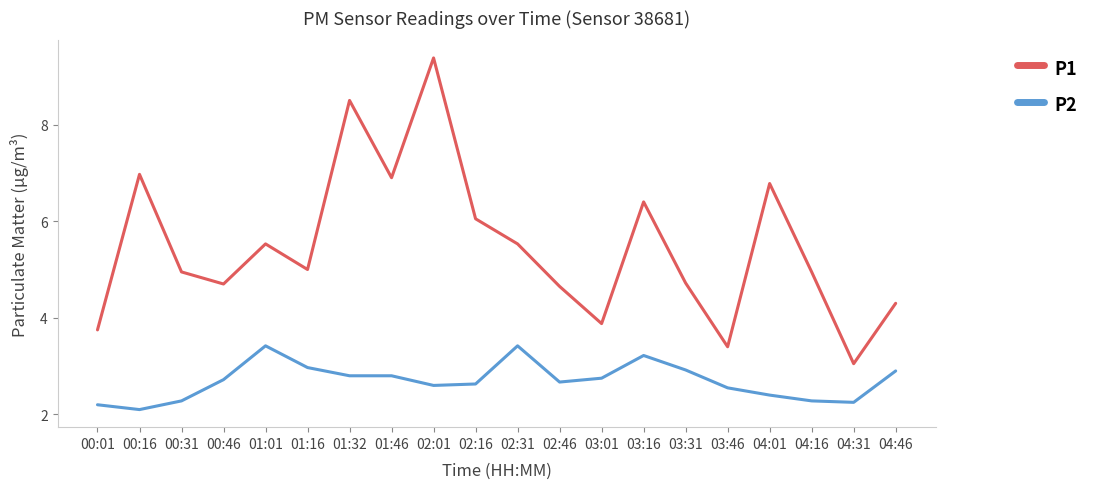

Which series changed the most between 02:01 and 02:31?

P1